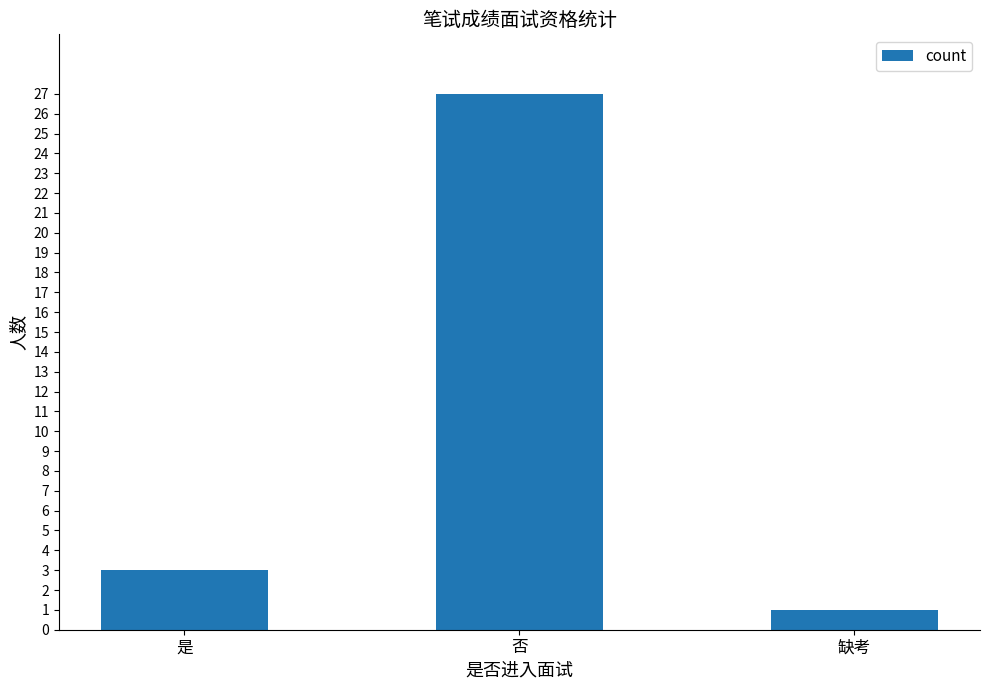

What is the sum of the values at 缺考 and 否?

28